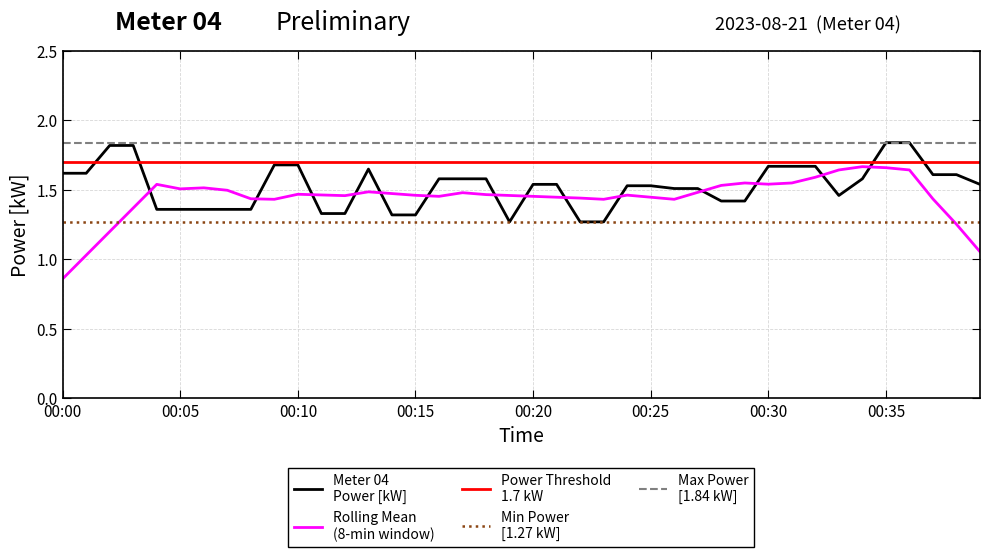

What is the difference between the maximum and second lowest values?

0.6